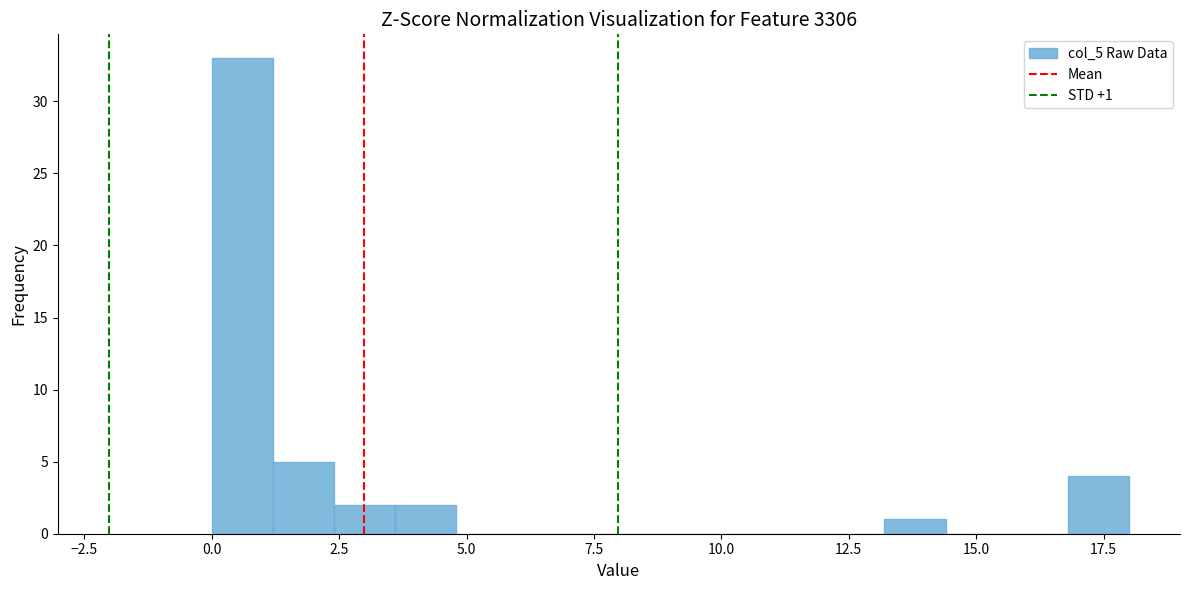

Read against the x-axis, roughly where is the centre of the tallest bar?

0.5